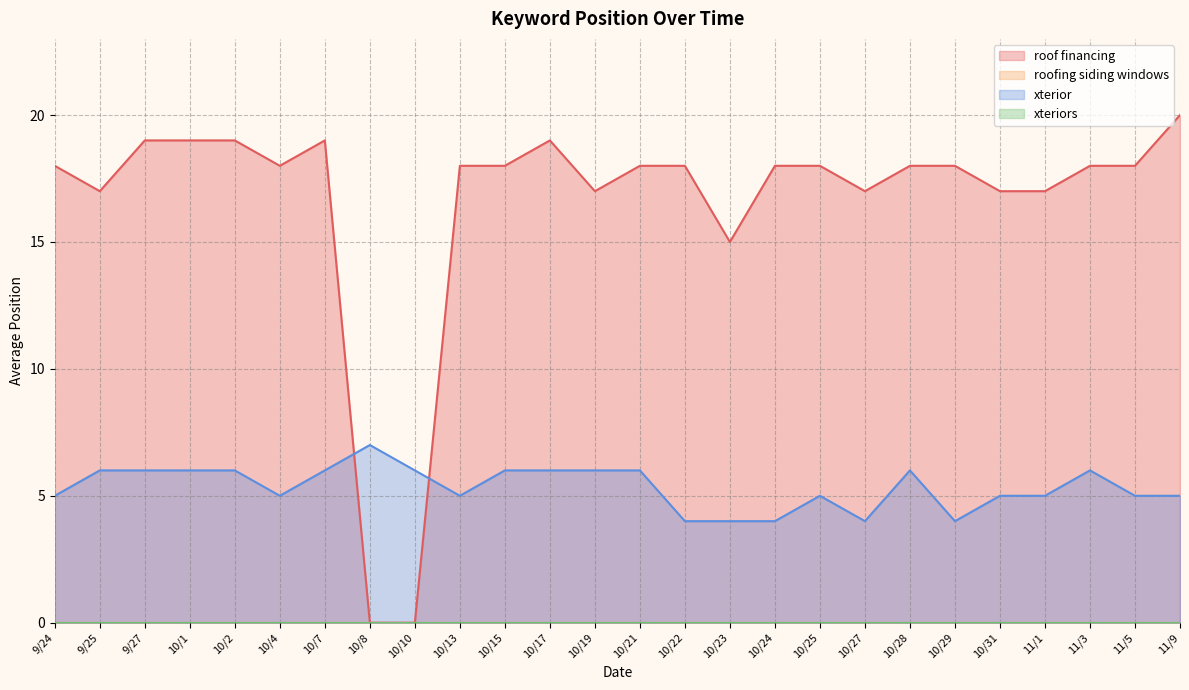

The value of roof financing at 10/23 is 22. True or false?

False